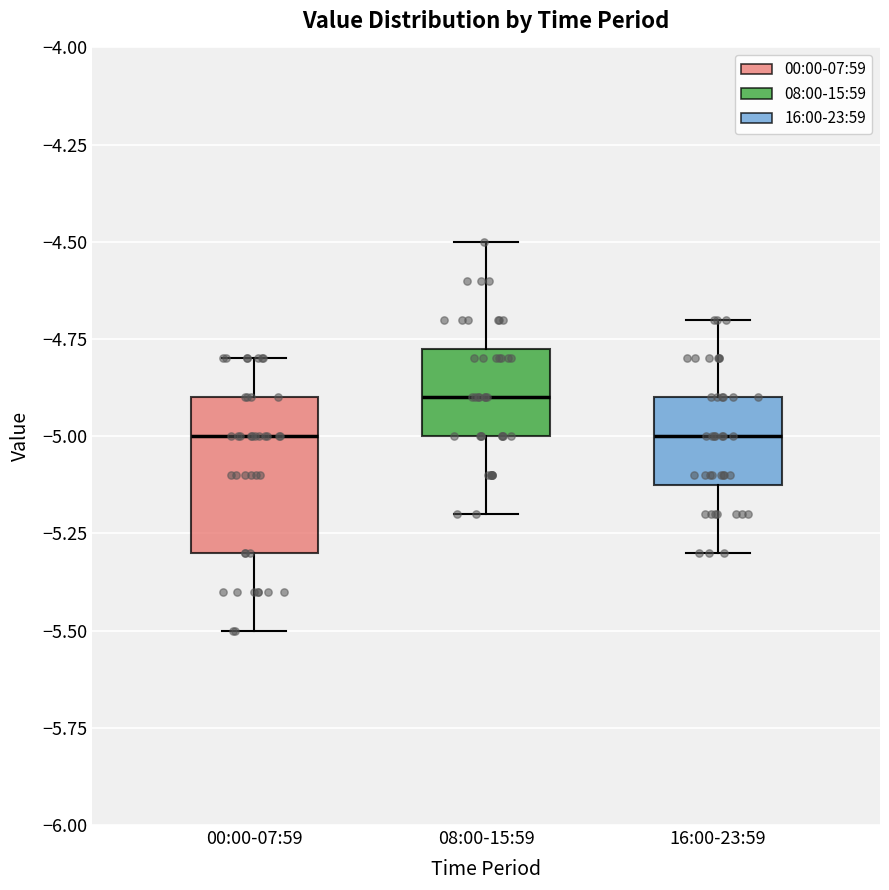

Reading left to right, read every box against the y-axis: the position of its median line, the range the box covers, and the ends of its whiskers. The values are not printed on the chart, so give them approximately, as read against the axis.

00:00-07:59: median -5.00, box -5.30 to -4.90, whiskers -5.50 to -4.80
08:00-15:59: median -4.90, box -5.00 to -4.75, whiskers -5.20 to -4.50
16:00-23:59: median -5.00, box -5.10 to -4.90, whiskers -5.30 to -4.70